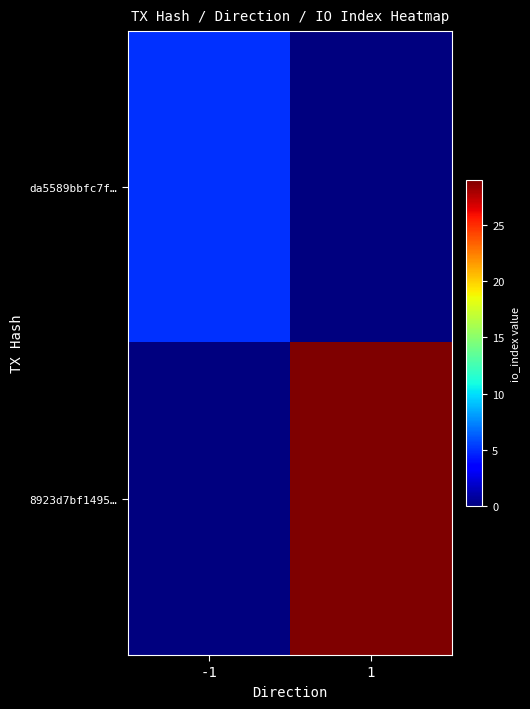

Reading right to left, list all the values displayed in this chart.

da5589bbfc7f…: 1=0	-1=5
8923d7bf1495…: 1=29	-1=0